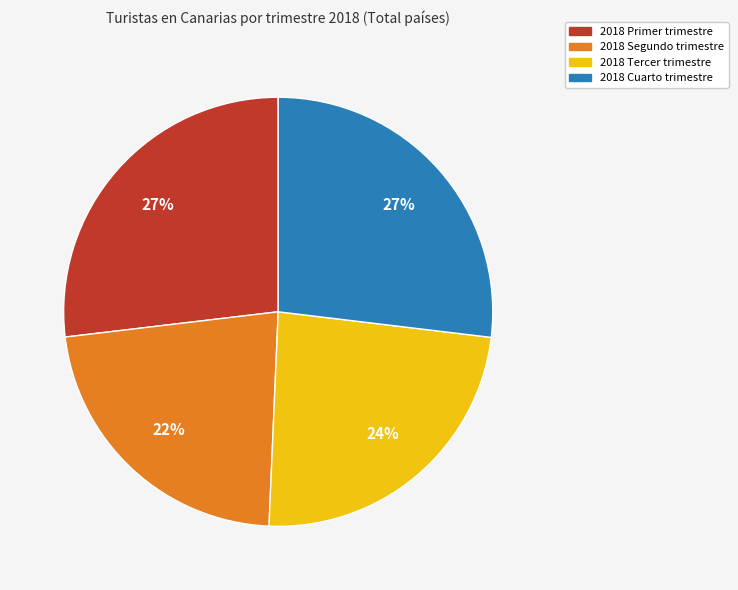

To the nearest percent, what is the average slice percentage?

25%